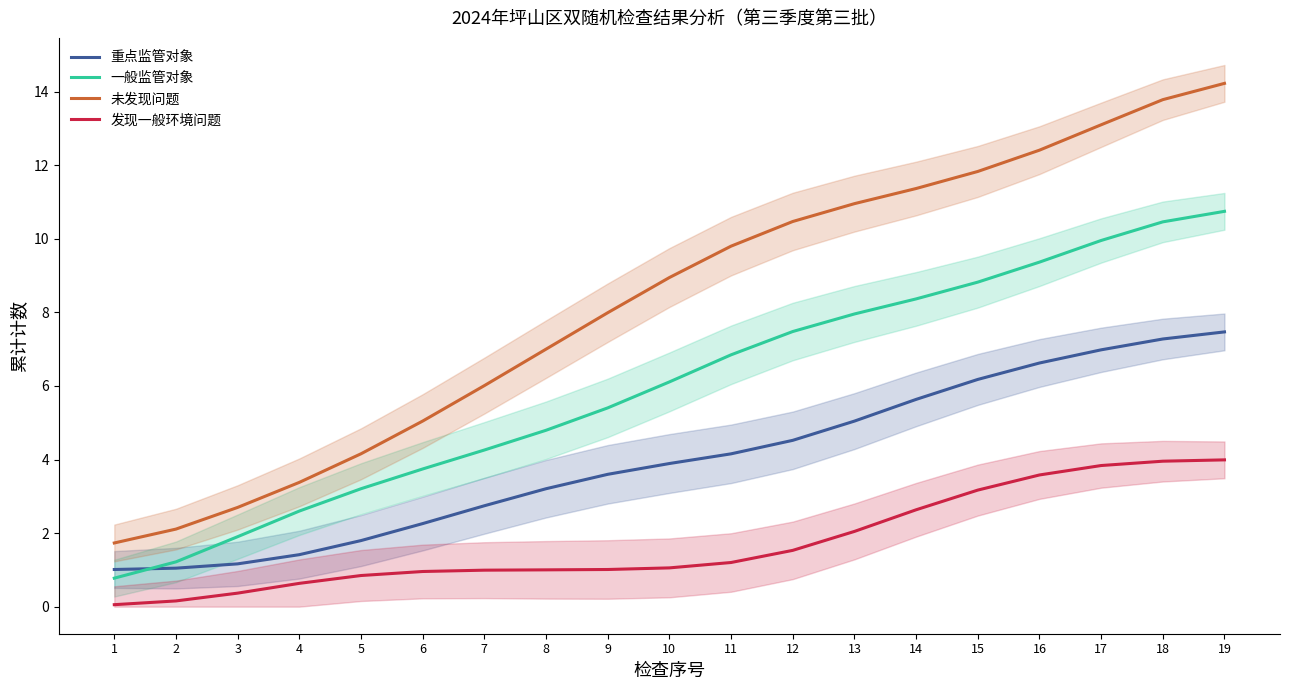

How many lines are shown in the chart?

4